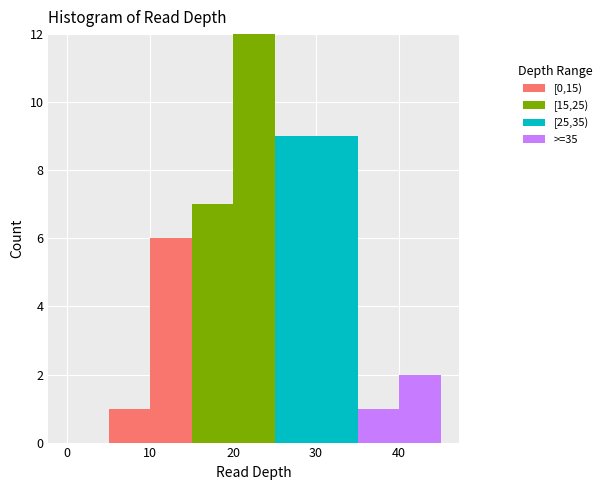

Reading left to right, list every stacked bar in this chart as the range it spans on the x-axis followed by its total height. The values are not printed on the chart, so give them approximately, as read against the axis.

0 to 5: 0
5 to 10: 1
10 to 15: 6
15 to 20: 7
20 to 25: 12
25 to 30: 9
30 to 35: 9
35 to 40: 1
40 to 45: 2